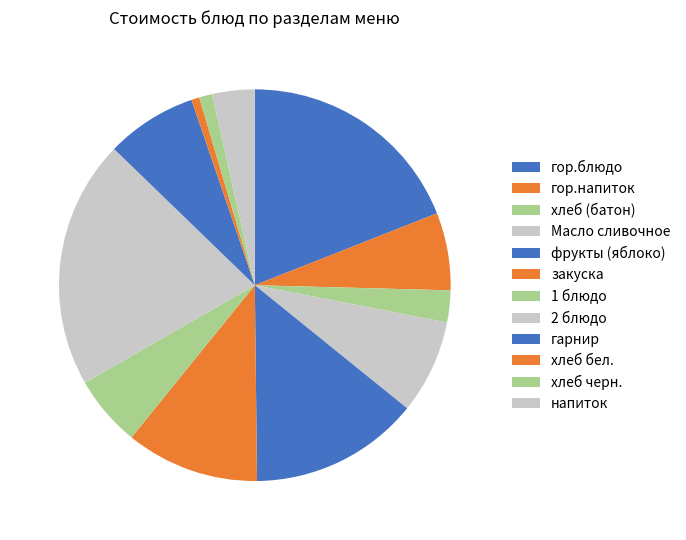

Count the number of slices in the pie.

12